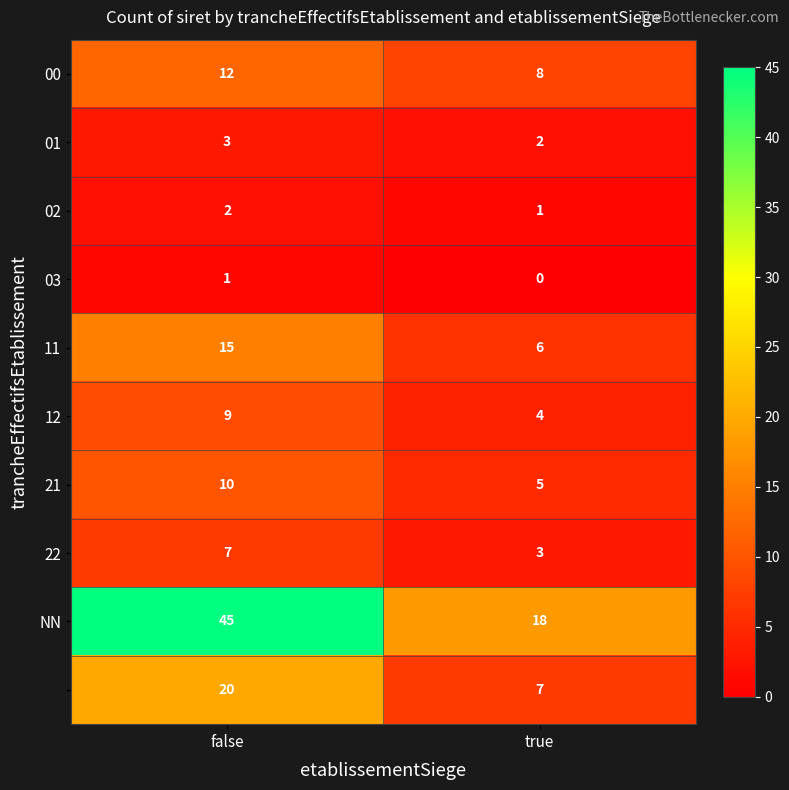

What is the total value across all series at true?

54